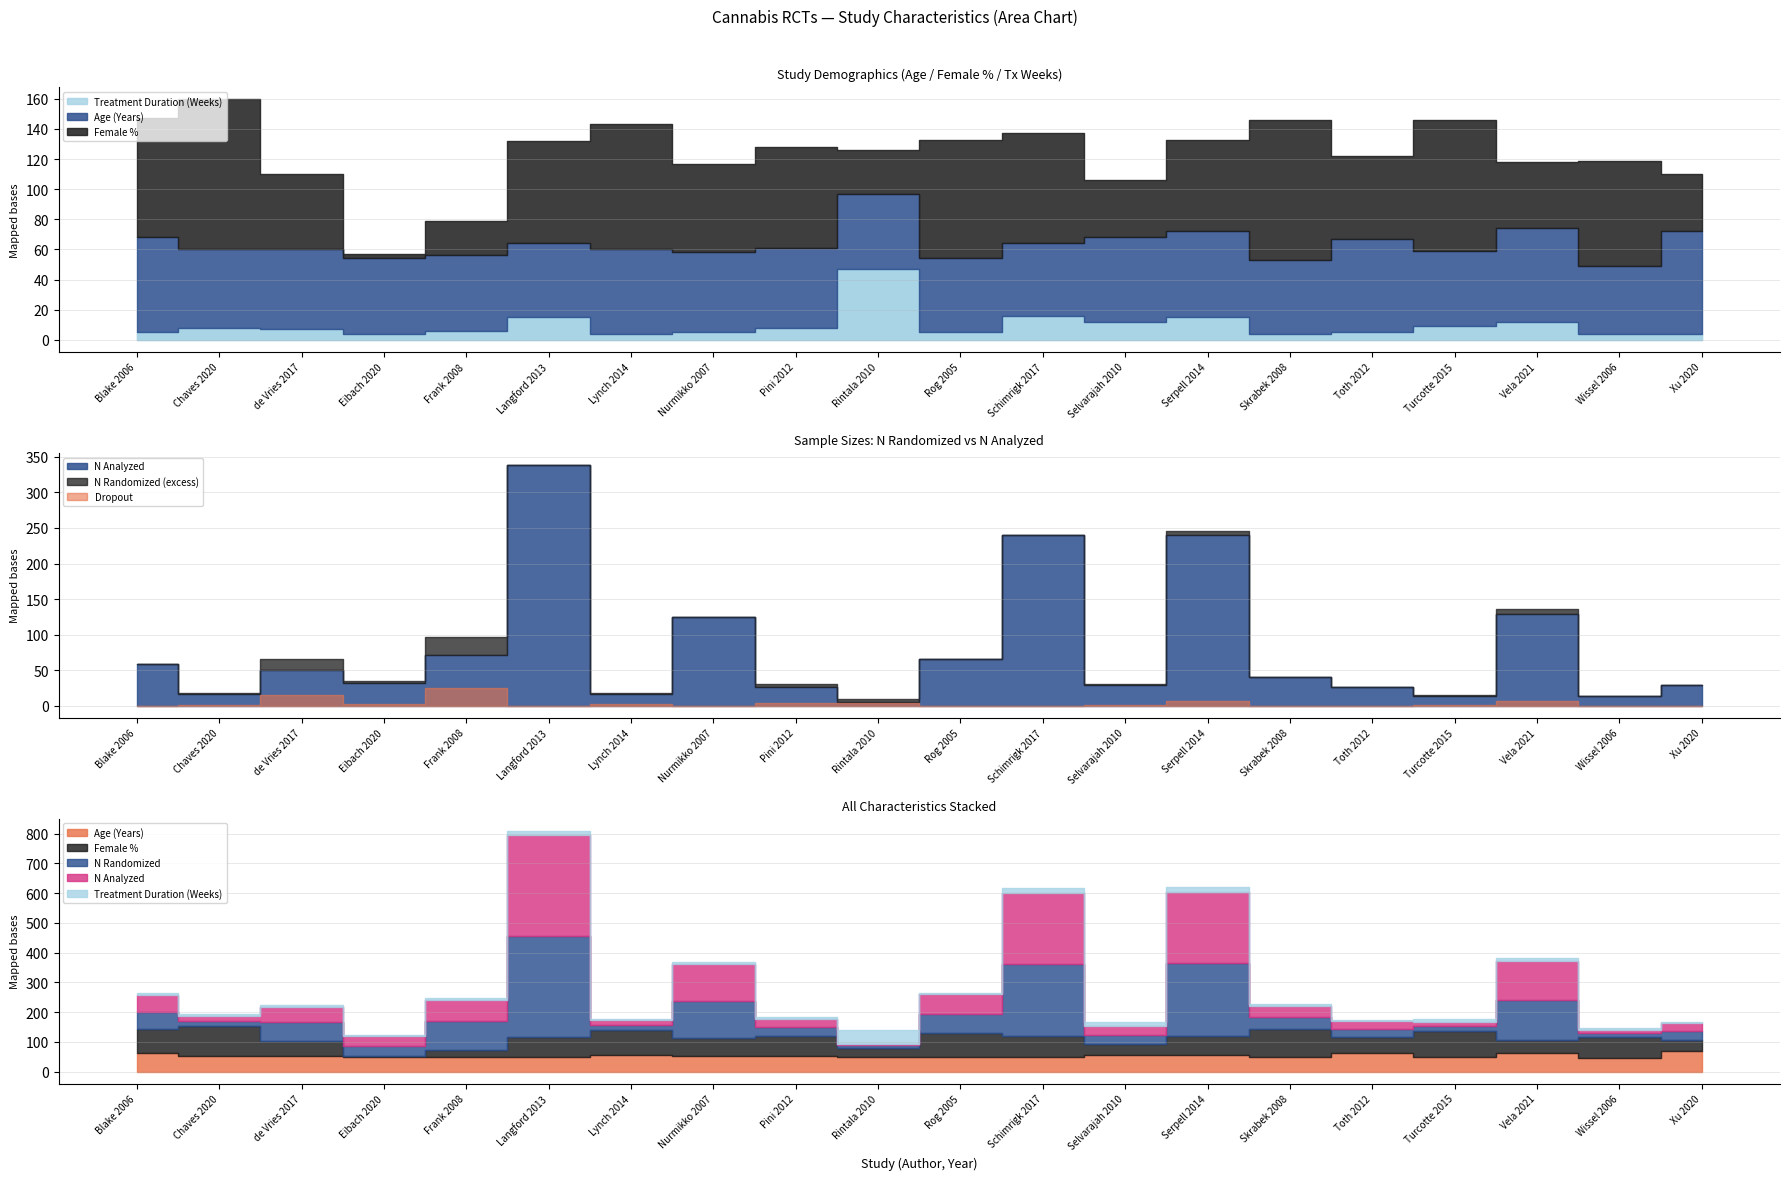

True or false: Treatment Duration (Weeks) and Age (Years) cross at least once.

False